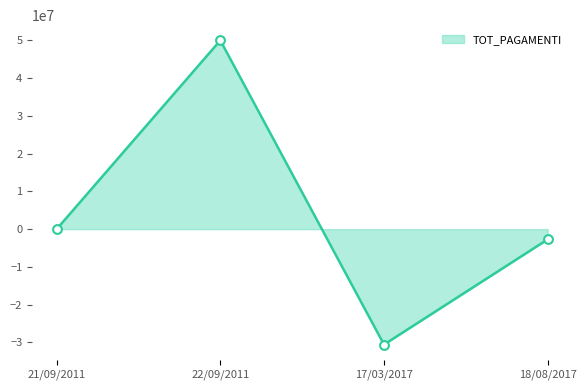

Which has a higher value, 17/03/2017 or 21/09/2011?

21/09/2011